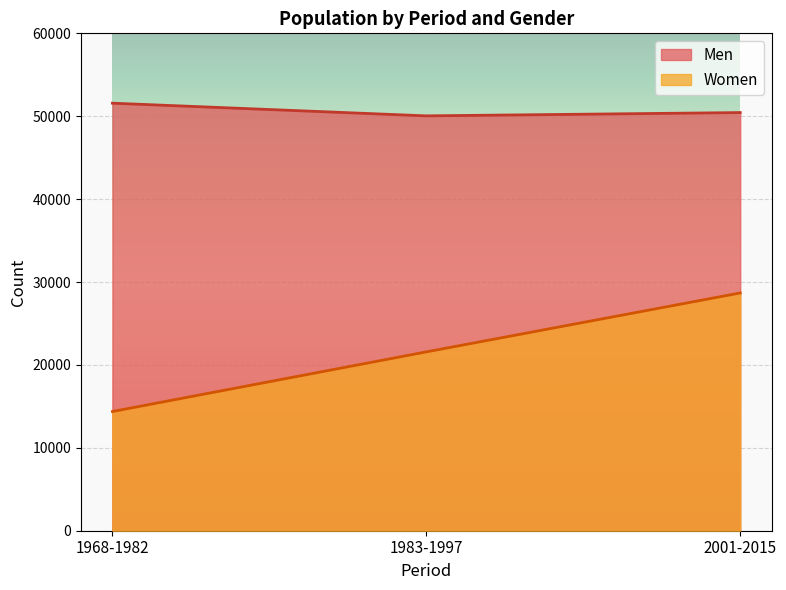

What is the difference between the maximum and second lowest values in the Men series?

1133